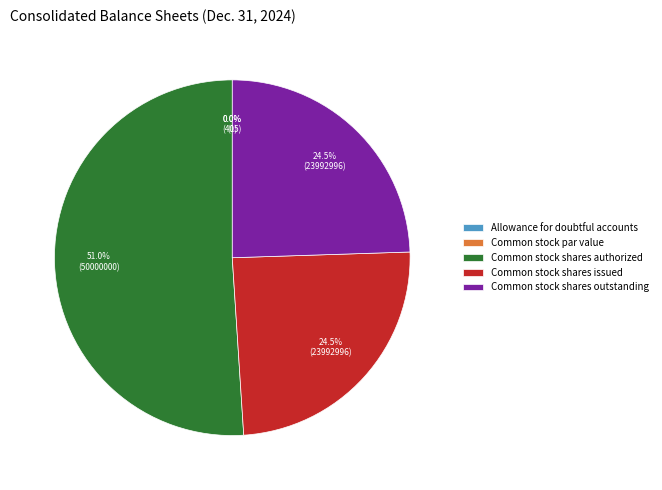

Does any single category account for the majority?

Yes